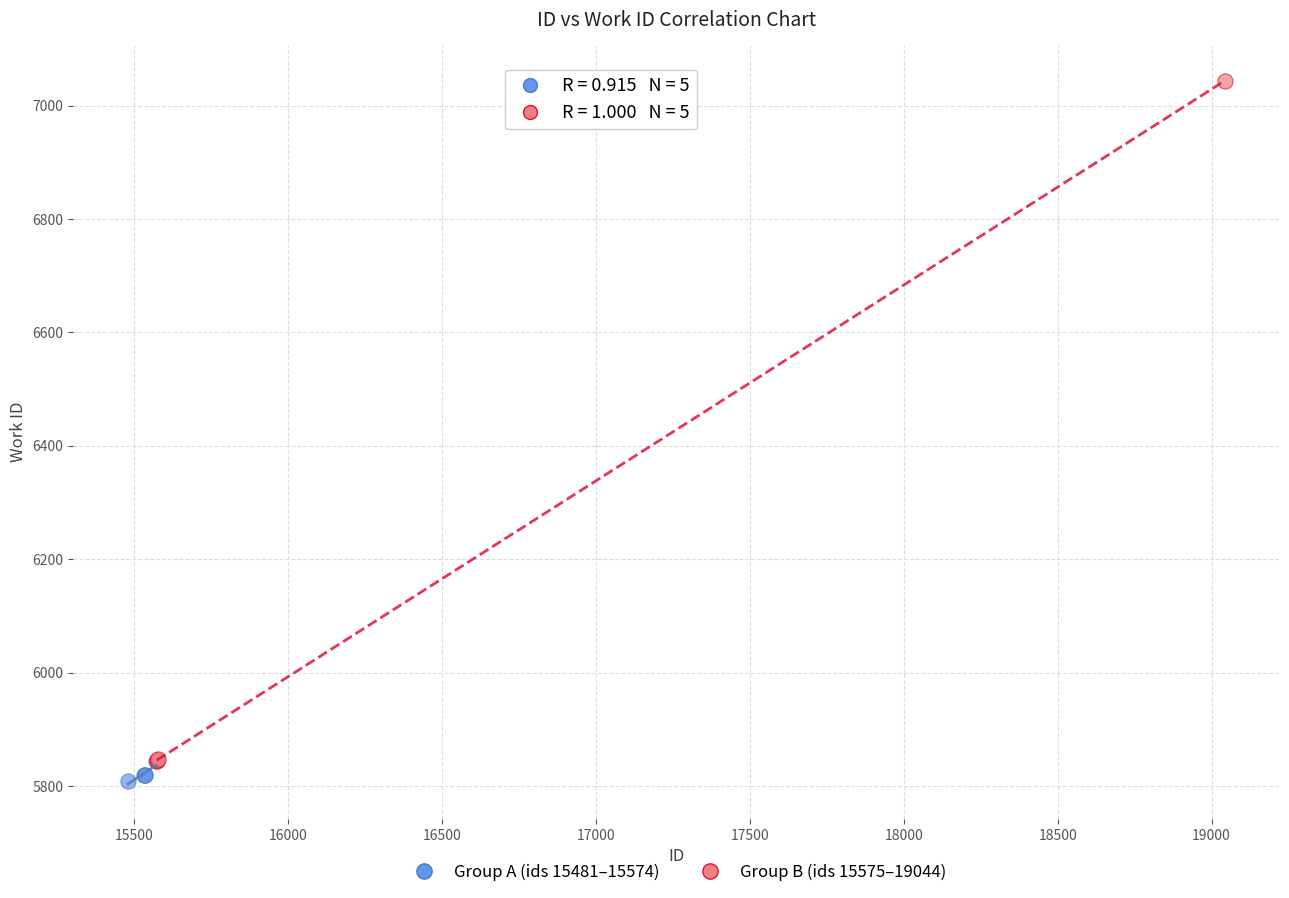

Which series has the largest Y range (max minus min)?

Group B (ids 15575–19044)